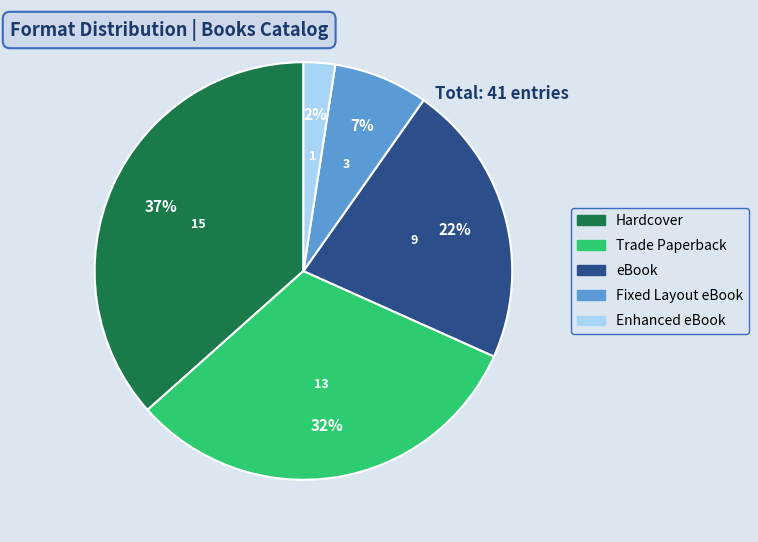

Is it true that Hardcover is 37% of the pie?

True